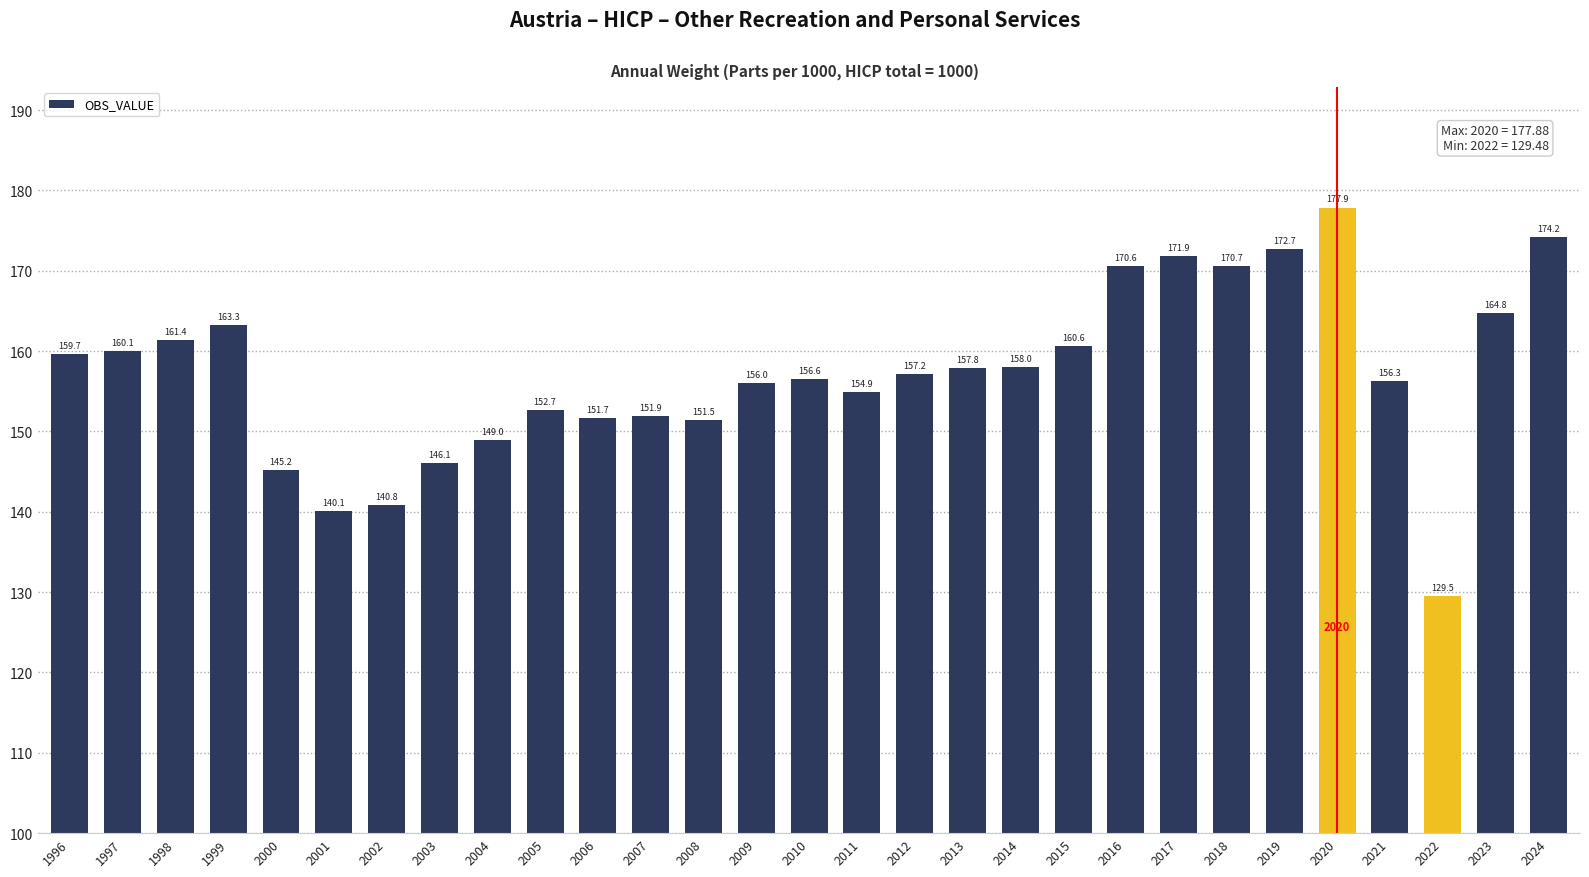

What is the approximate value at 2023?

164.8